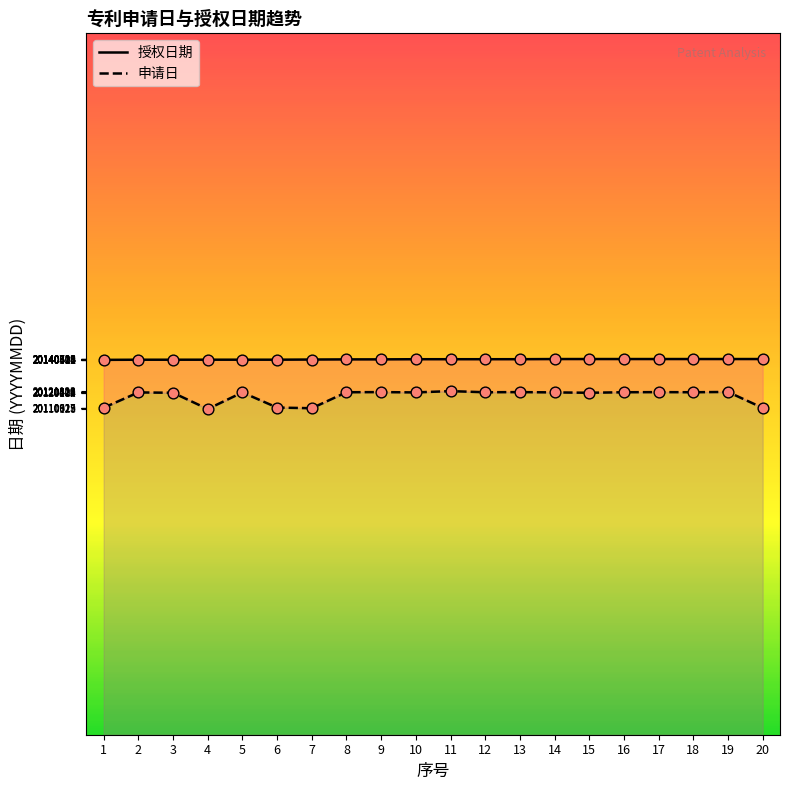

Is the value of 申请日 at 2 greater than the value of 授权日期 at 16?

No